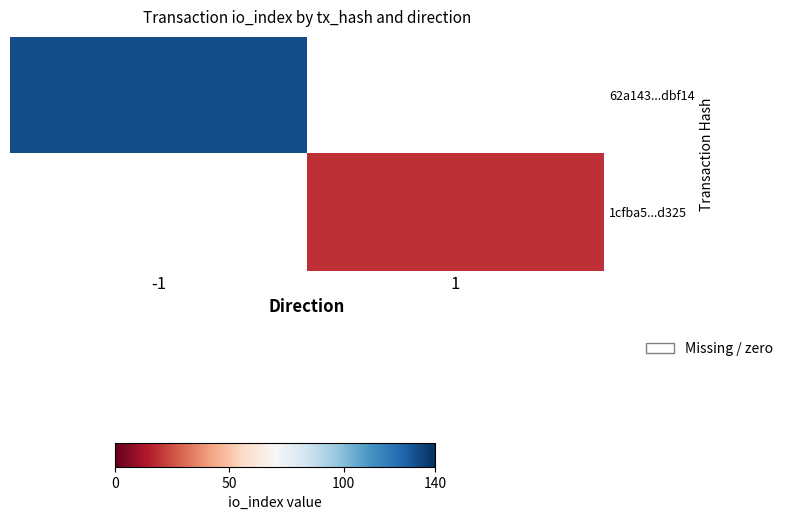

Reading right to left, what are all the values shown in this chart?

62a143...dbf14: 1=0	-1=132
1cfba5...d325: 1=19	-1=0